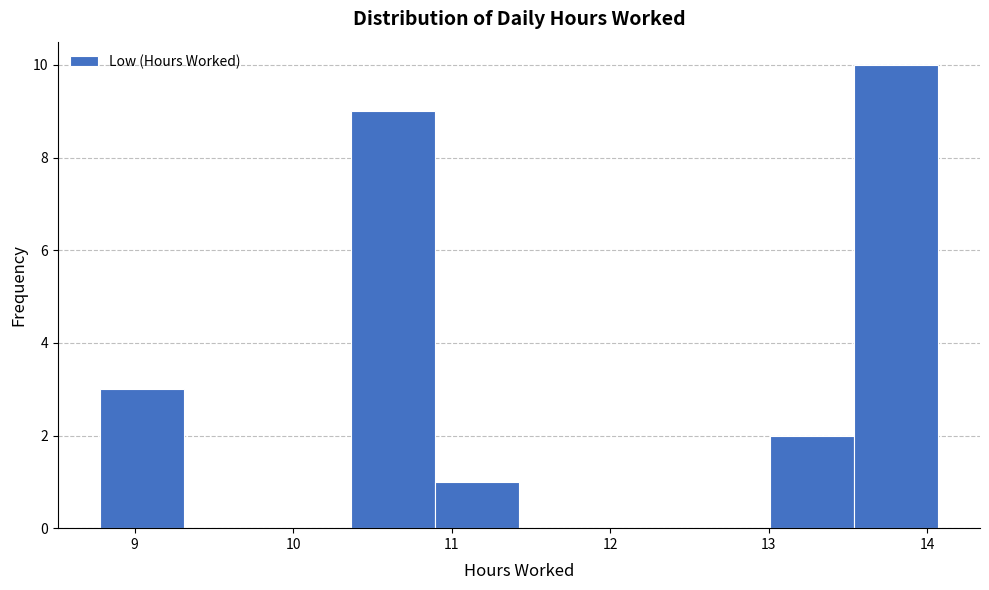

Reading left to right, transcribe this chart: for each bar, give the range it covers on the x-axis and its height. Neither the bar edges nor the heights are printed on the chart, so give them approximately, as read against the axes.

8.8 to 9.3: 3
9.3 to 9.8: 0
9.8 to 10.4: 0
10.4 to 10.9: 9
10.9 to 11.4: 1
11.4 to 12.0: 0
12.0 to 12.5: 0
12.5 to 13.0: 0
13.0 to 13.5: 2
13.5 to 14.1: 10